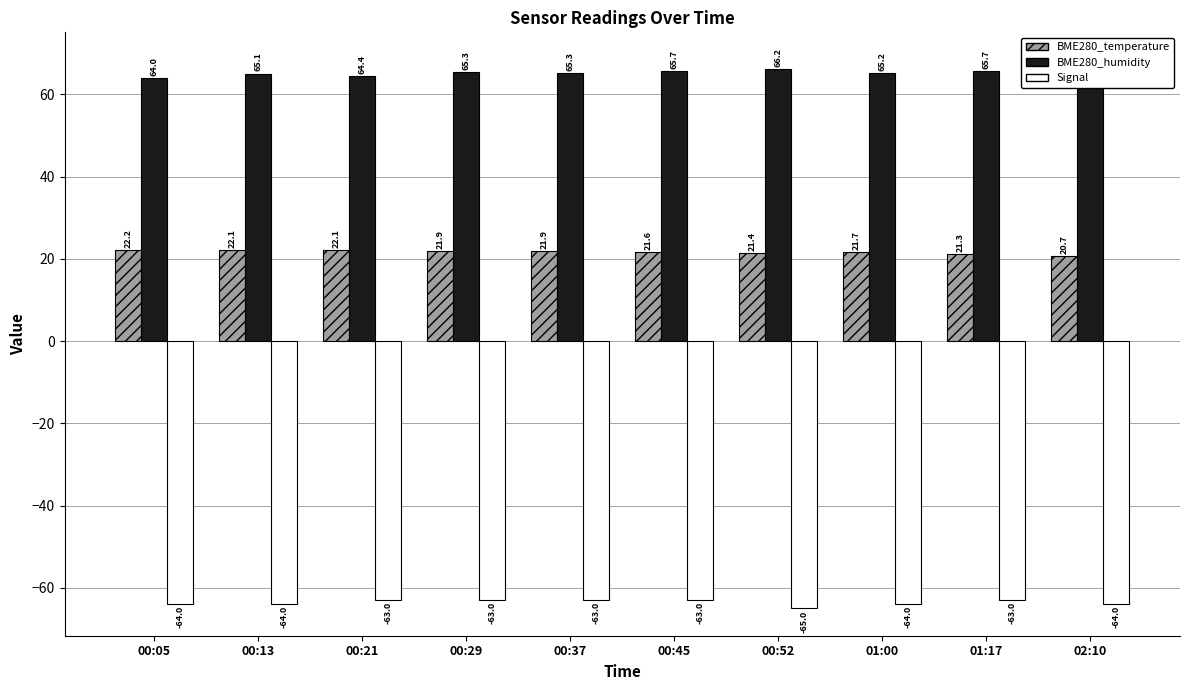

What position from the left is 01:17?

9